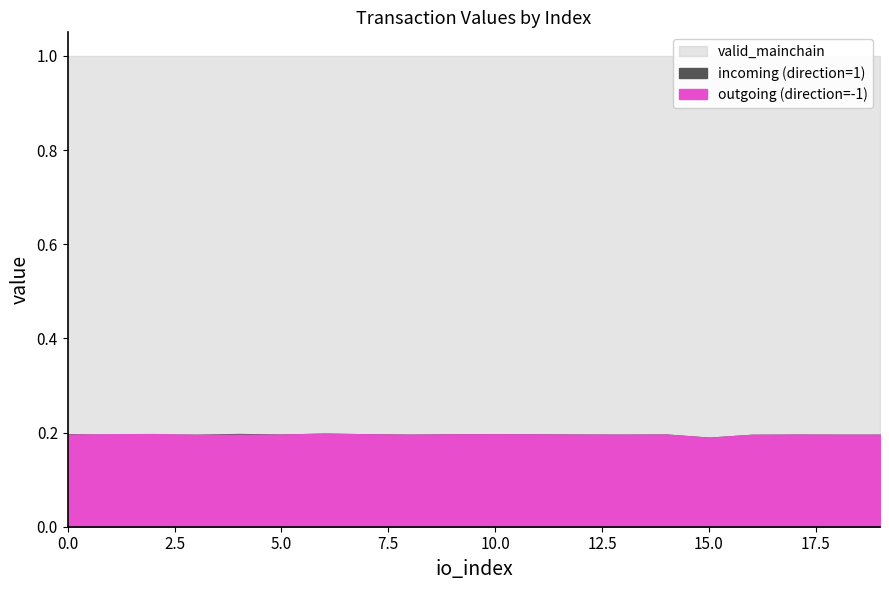

At which category is the sum across all series the highest?

6